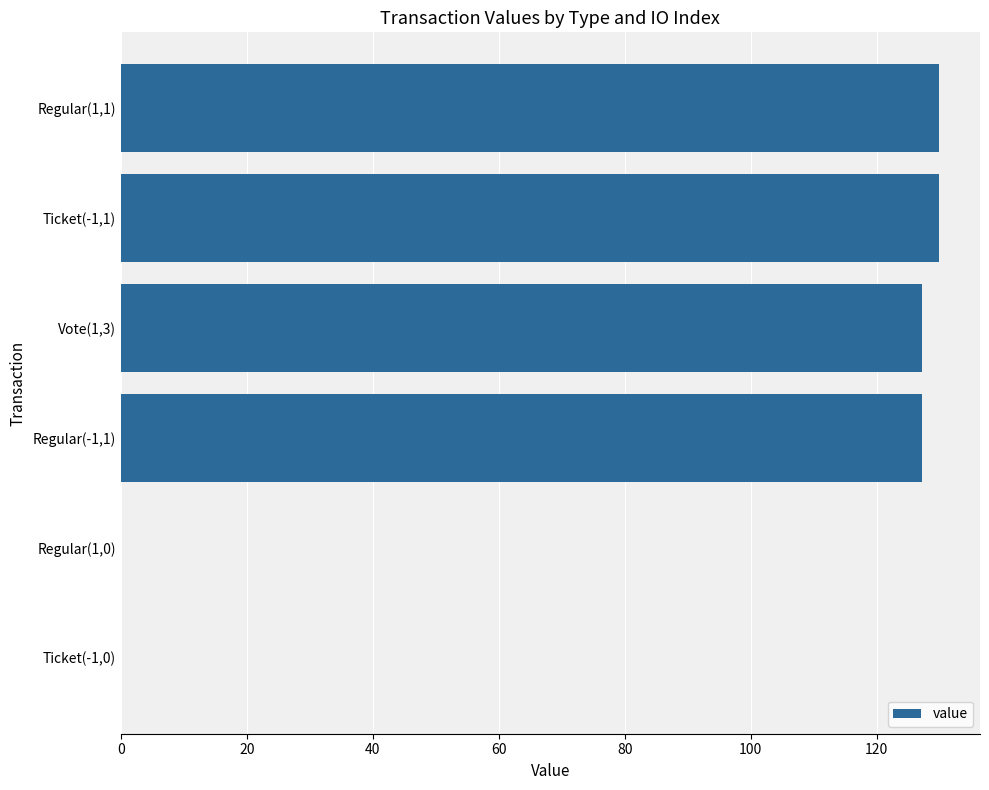

What is the sum of all values?

514.2